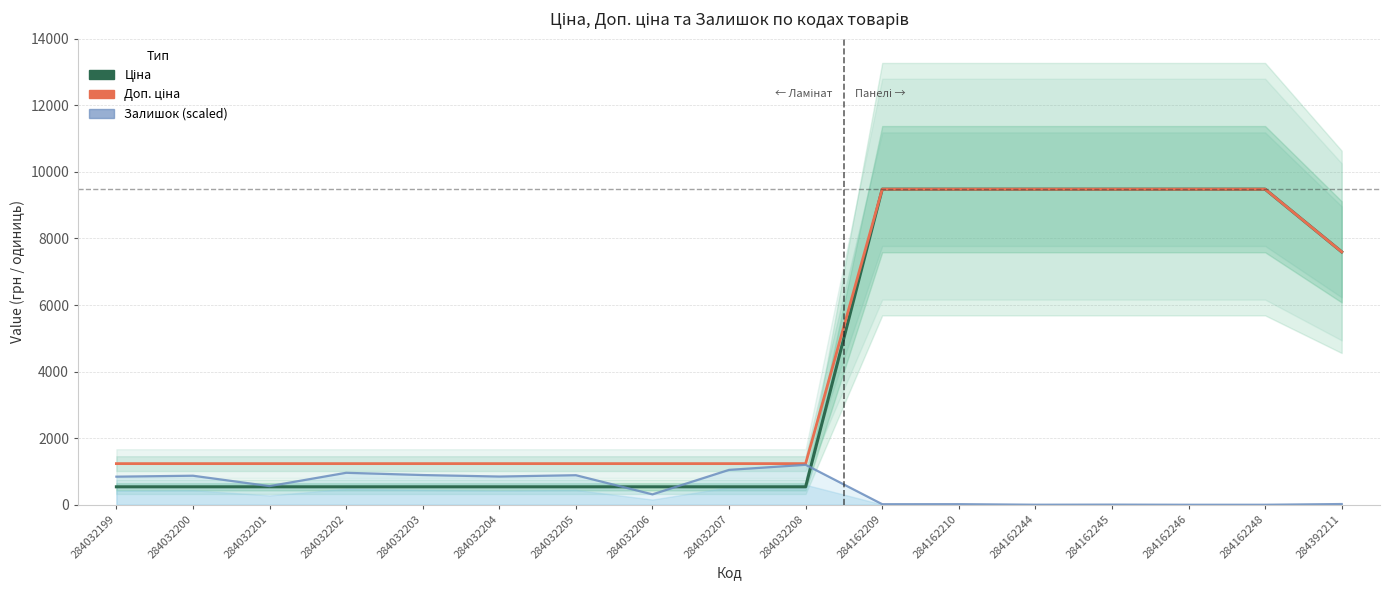

How many lines are shown in the chart?

3